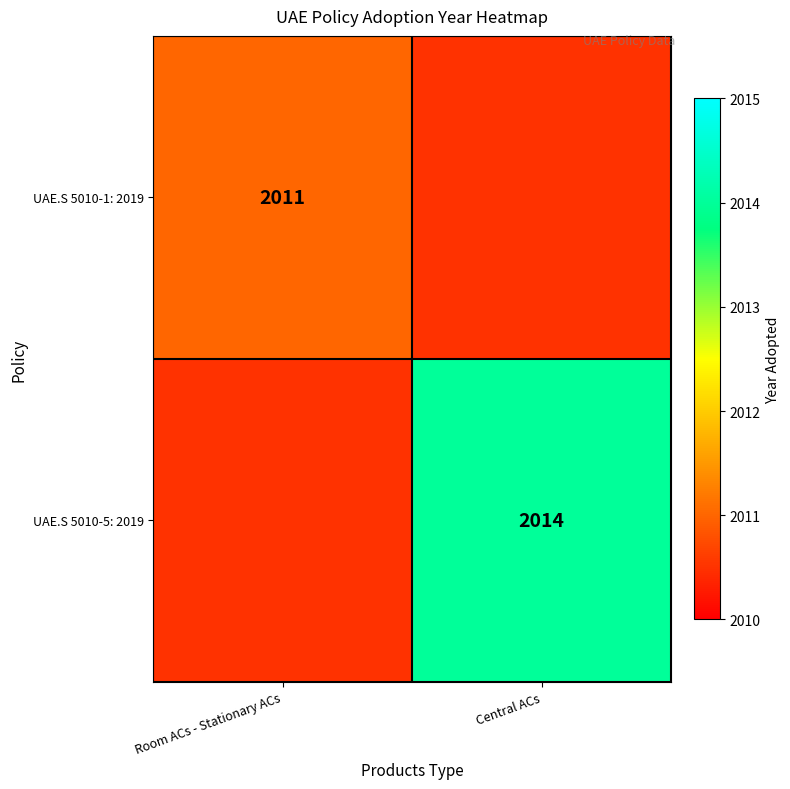

Is it true that UAE.S 5010-1: 2019 equals 3209.3 at Room ACs - Stationary ACs?

False